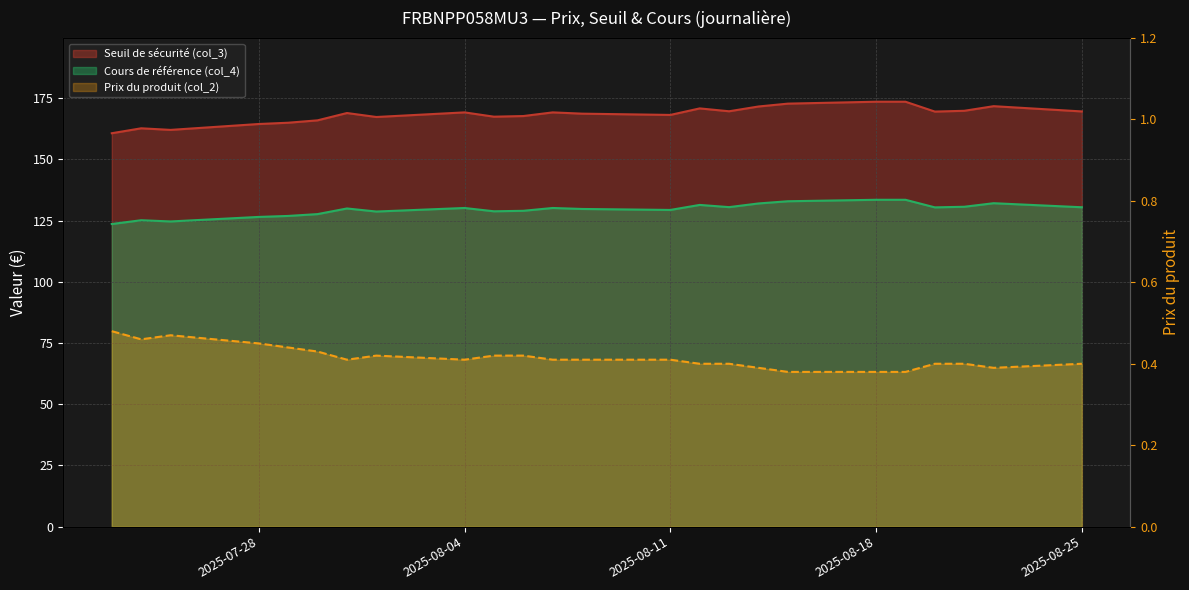

Reading left to right, list all the values displayed in this chart.

Seuil de sécurité (col_3): 123.6	125.2	124.7	126.5	126.9	127.7	129.9	128.7	130.2	128.8	129.0	130.2	129.8	129.3	131.4	130.5	132.0	132.9	133.5	133.5	130.4	130.7	132.1	130.4
Cours de référence (col_4): 160.7	162.7	162.0	164.4	165.0	165.9	168.9	167.3	169.2	167.4	167.7	169.2	168.7	168.2	170.8	169.7	171.6	172.8	173.6	173.6	169.5	169.8	171.7	169.6
Prix du produit (col_2): 0.5	0.5	0.5	0.5	0.4	0.4	0.4	0.4	0.4	0.4	0.4	0.4	0.4	0.4	0.4	0.4	0.4	0.4	0.4	0.4	0.4	0.4	0.4	0.4